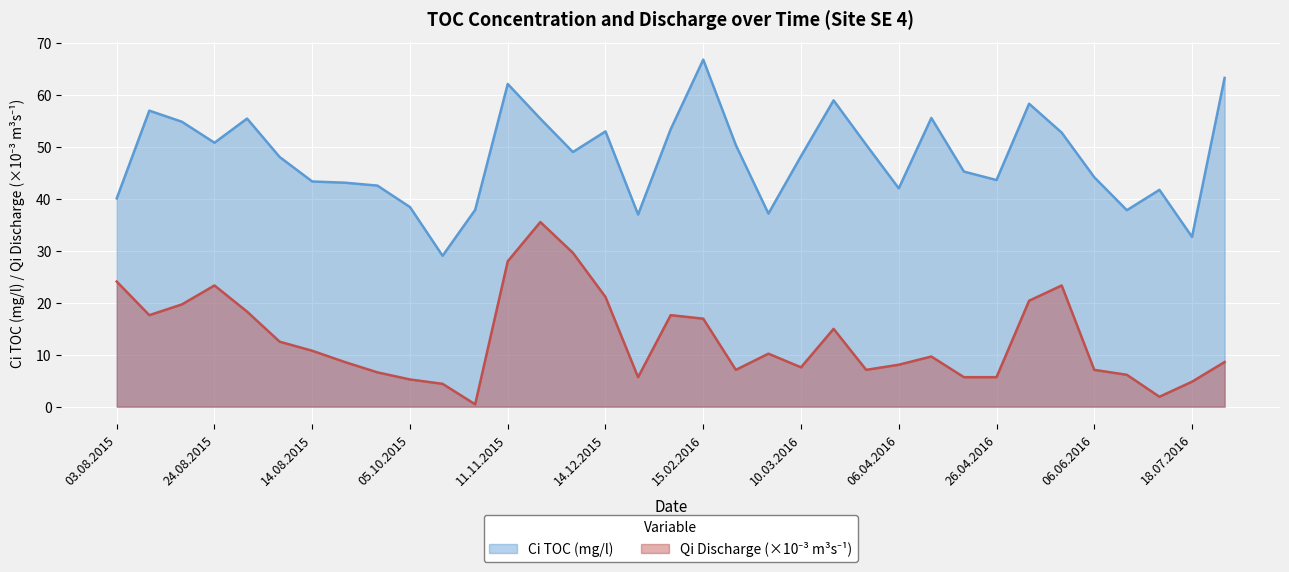

True or false: Ci TOC (mg/l) and Qi Discharge (m-3s-1) x1000 intersect in this chart.

False